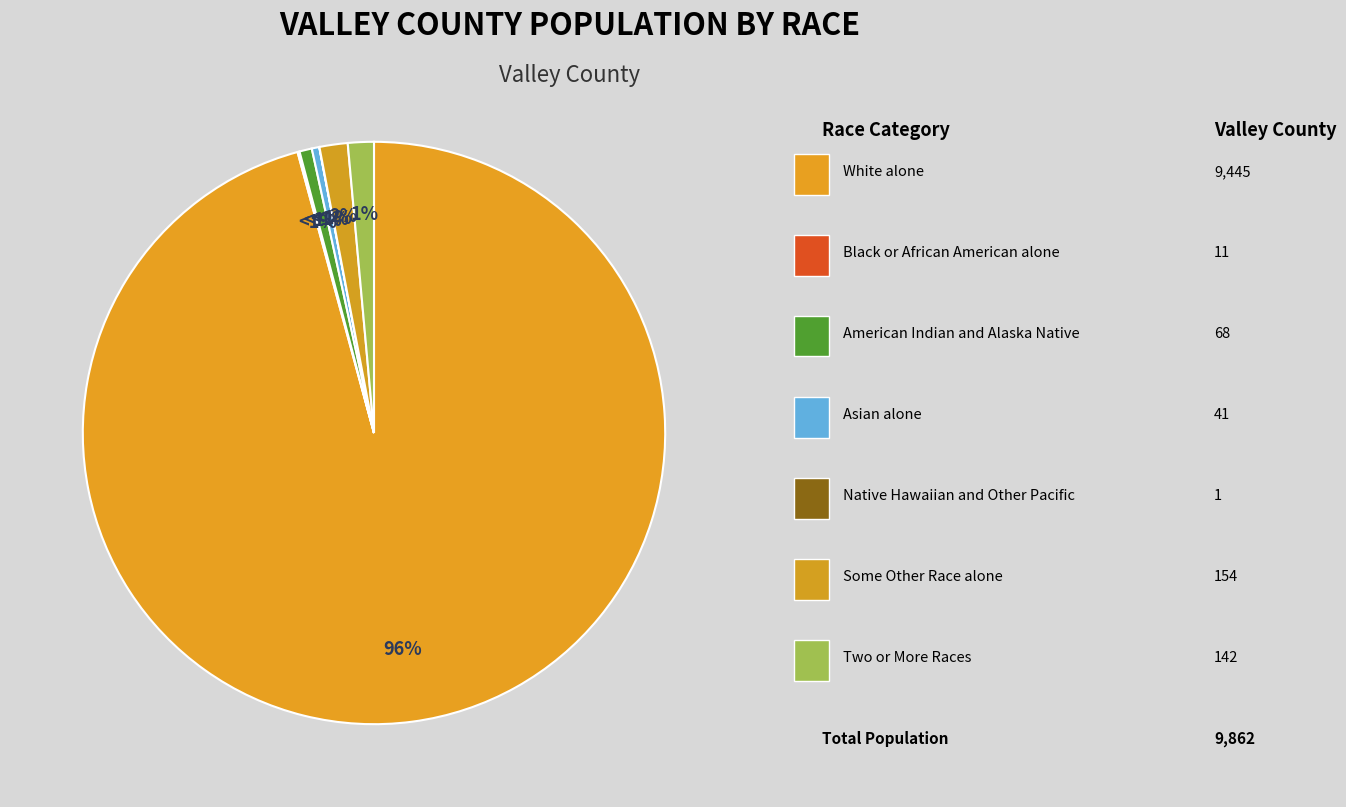

To the nearest percent, what is the difference between the largest and smallest slice percentages?

96%